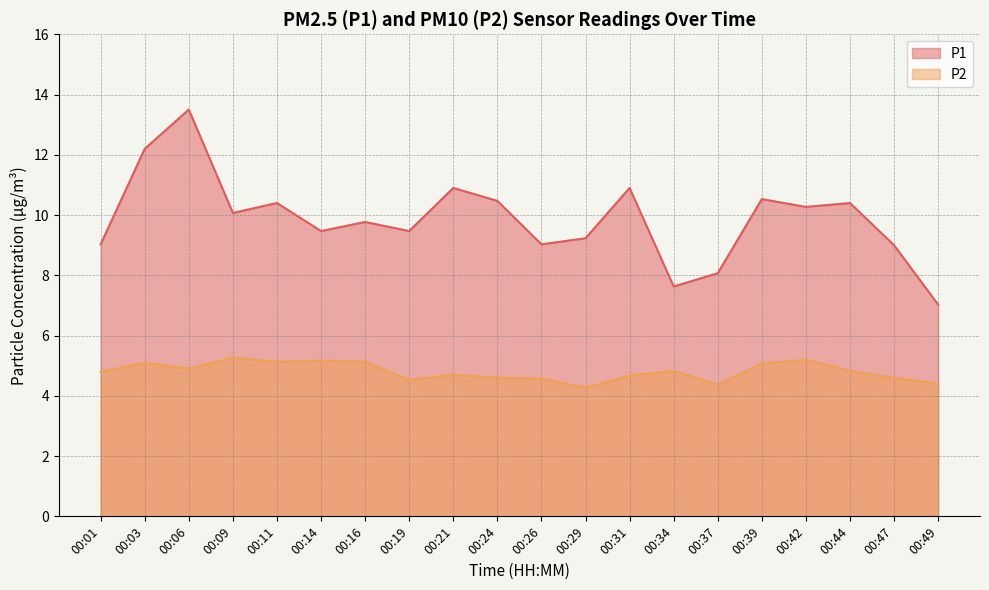

How many categories are shown in the chart?

20